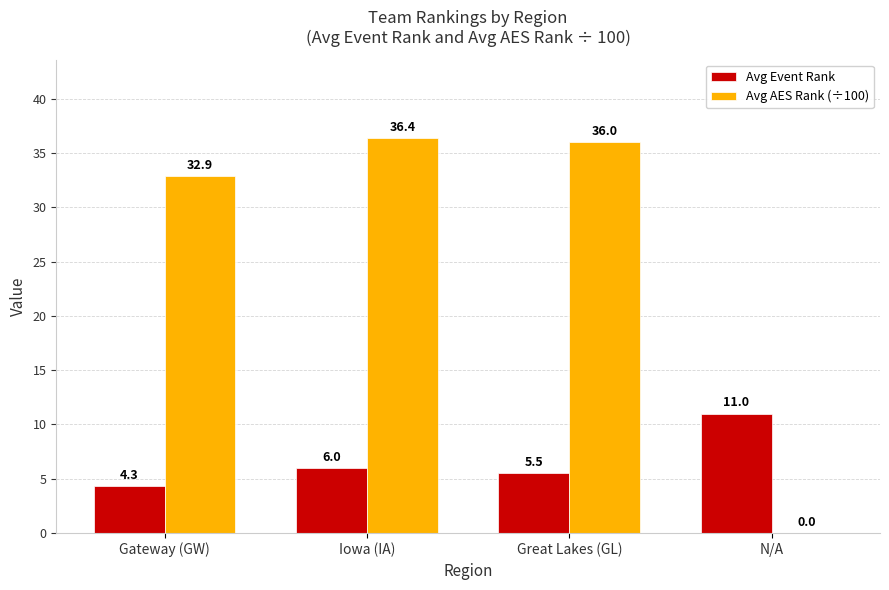

How many series are shown in this chart?

2